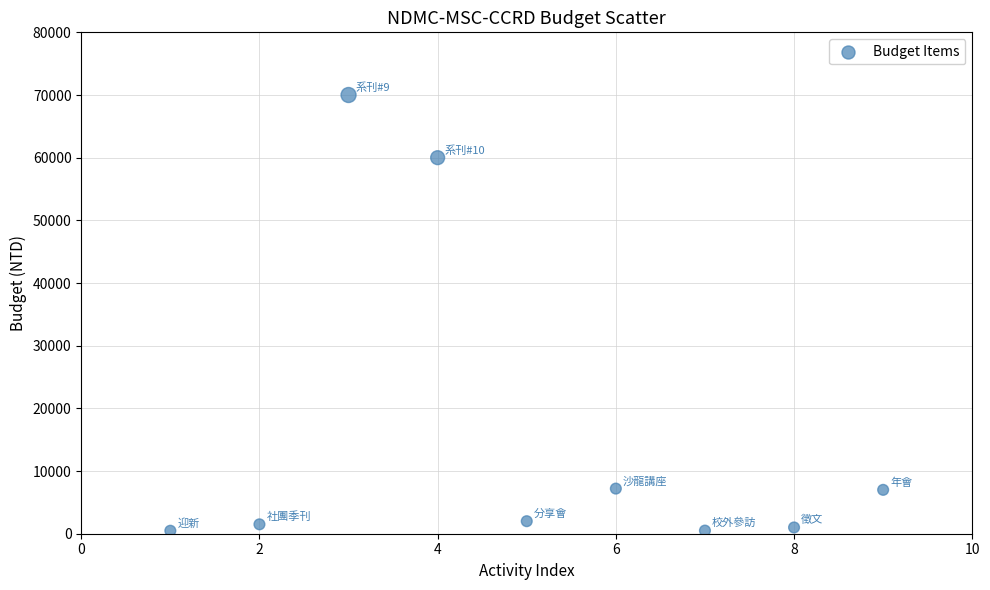

What Y value in the scatter plot is closest to 35237?

60000